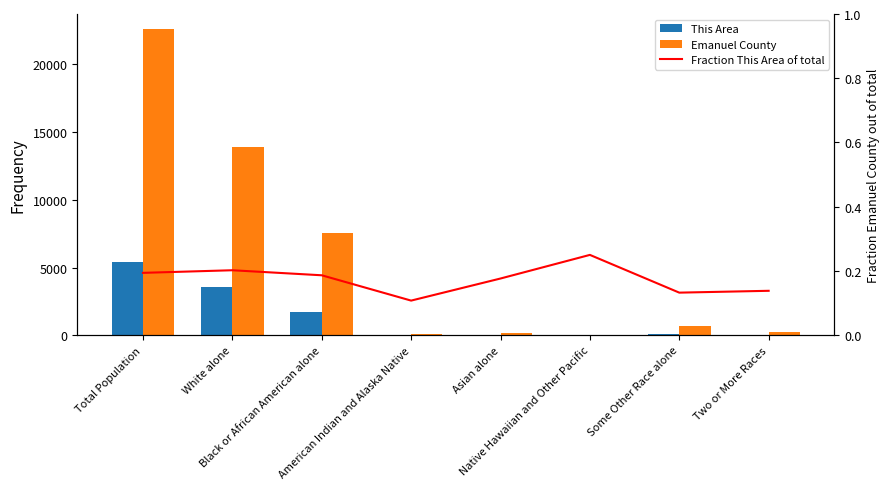

Reading right to left, transcribe all the data shown in this chart.

This Area: Two or More Races=34.0	Some Other Race alone=104.0	Native Hawaiian and Other Pacific=1.0	Asian alone=33.0	American Indian and Alaska Native=7.0	Black or African American alone=1734.0	White alone=3530.0	Total Population=5443.0
Emanuel County: Two or More Races=212.0	Some Other Race alone=681.0	Native Hawaiian and Other Pacific=3.0	Asian alone=154.0	American Indian and Alaska Native=58.0	Black or African American alone=7562.0	White alone=13928.0	Total Population=22598.0
Fraction This Area of total: Two or More Races=0.1	Some Other Race alone=0.1	Native Hawaiian and Other Pacific=0.2	Asian alone=0.2	American Indian and Alaska Native=0.1	Black or African American alone=0.2	White alone=0.2	Total Population=0.2